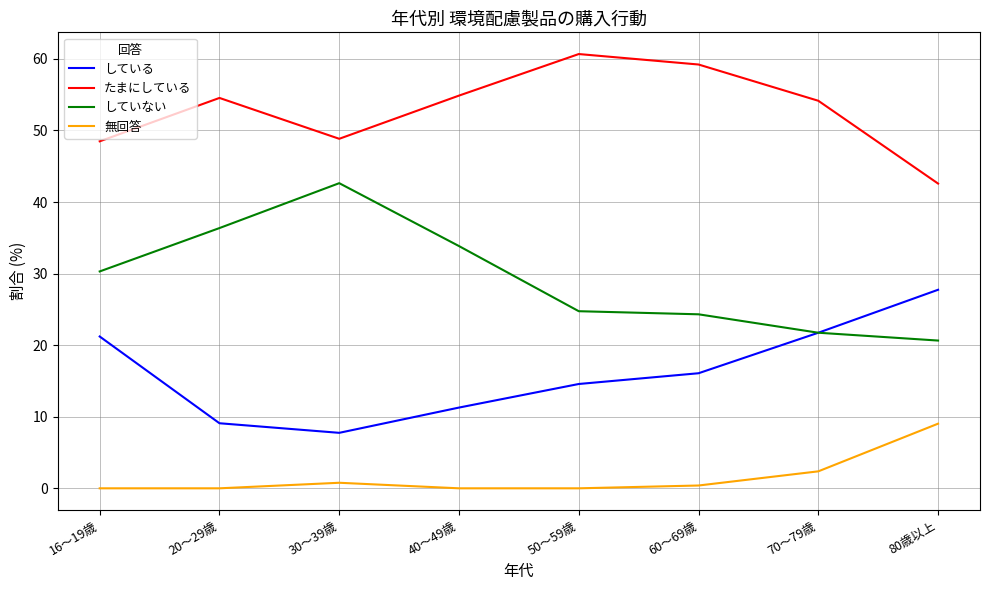

Where is していない nearest to the value 31?

16～19歳